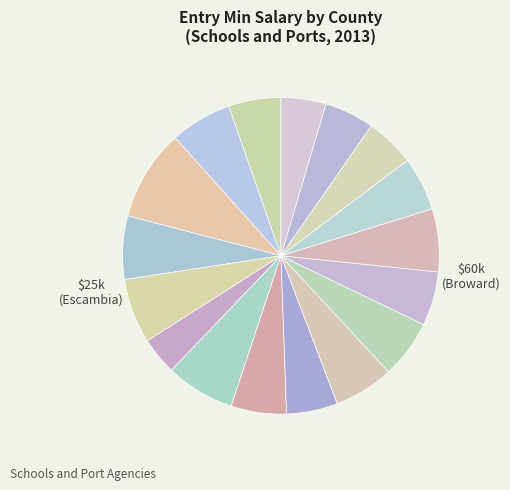

Rank the categories by value from highest to lowest.

Broward, Hillsborough, Duval, Dade, Putnam, Bay, Orange, Palm Beach, Lee, Pinellas, Sarasota, Alachua, Leon, St. Johns, Seminole, Washington, Escambia, Brevard